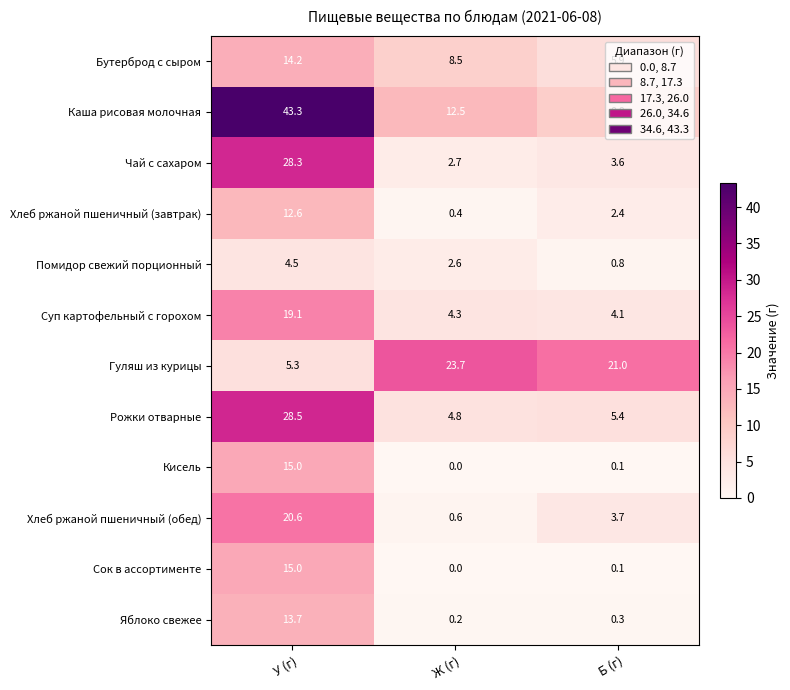

At which category does the chart reach its peak across all series?

У (г)